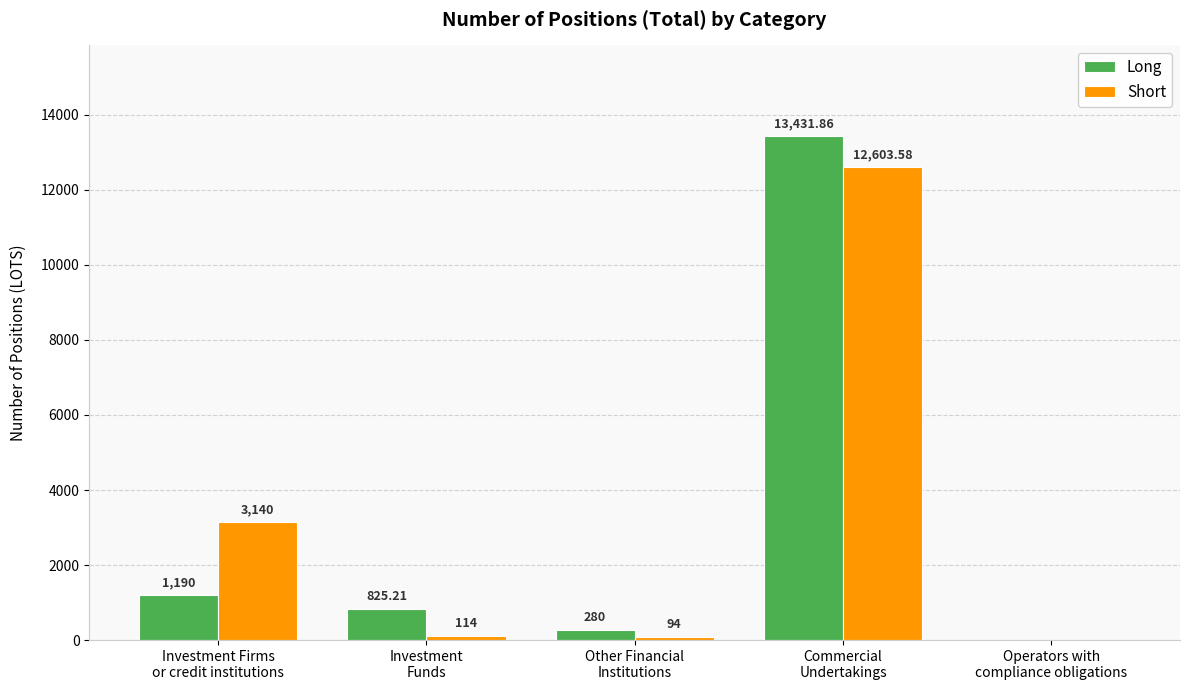

The value of Short at Operators with
compliance obligations is -7475.4. True or false?

False